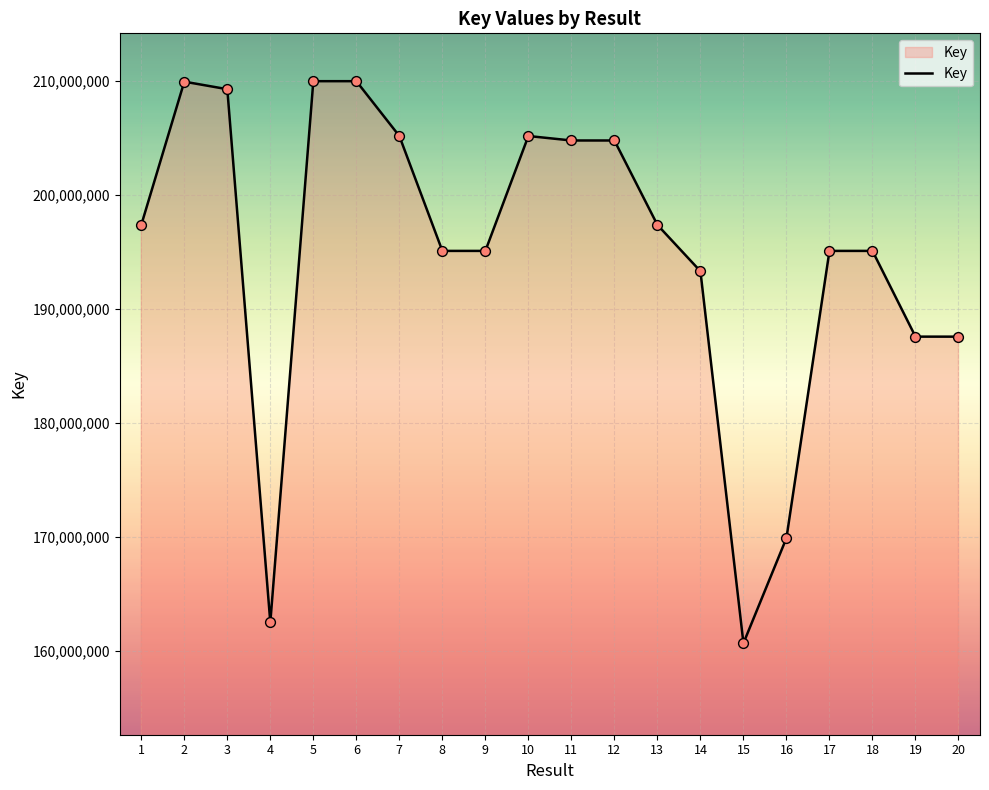

What is the change in value from 11 to 14?

-11476916